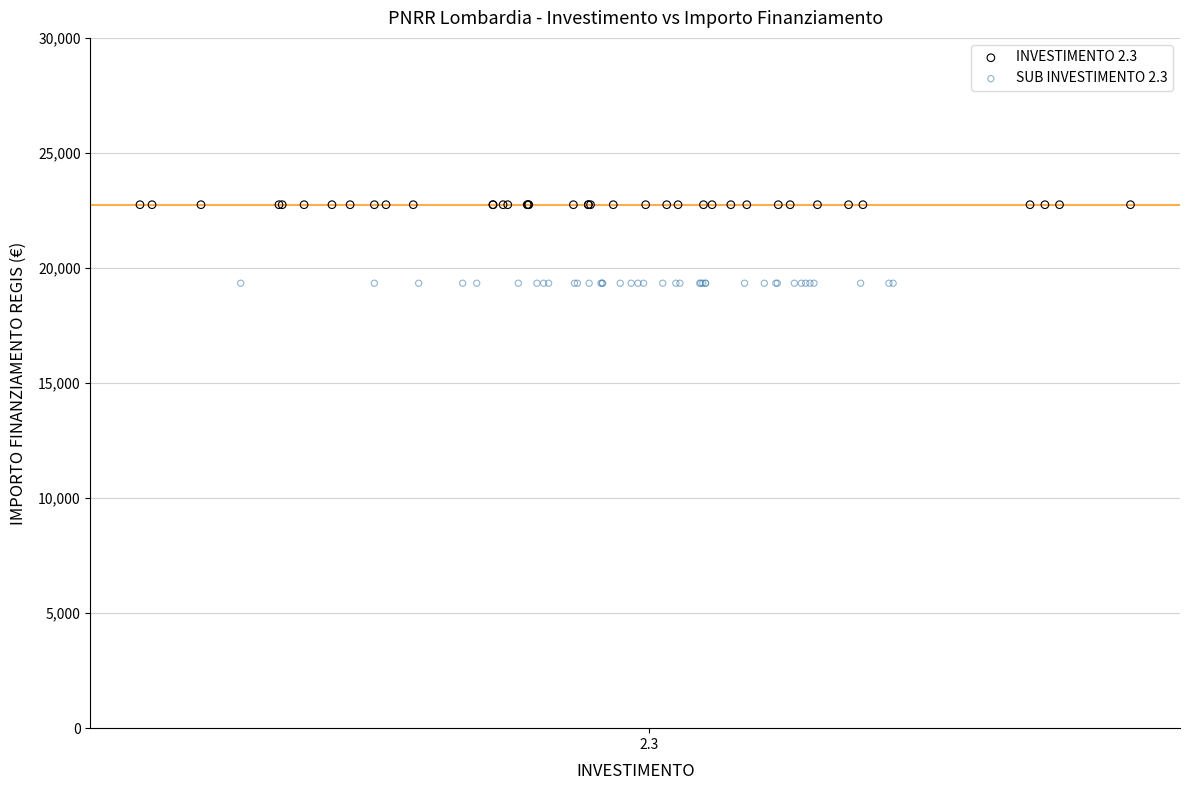

Which series reaches the minimum Y coordinate?

SUB INVESTIMENTO 2.3